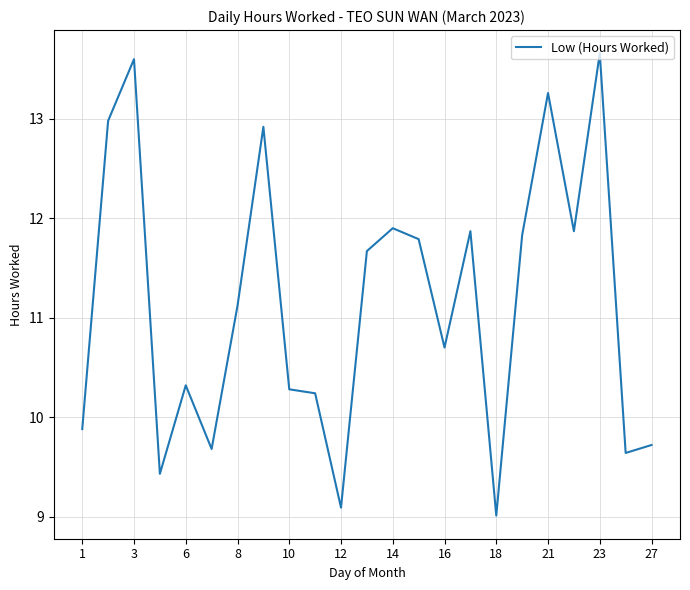

What is the difference between the second highest and minimum values?

4.6